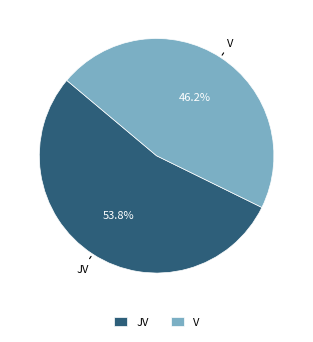

Which category accounts for the majority?

JV